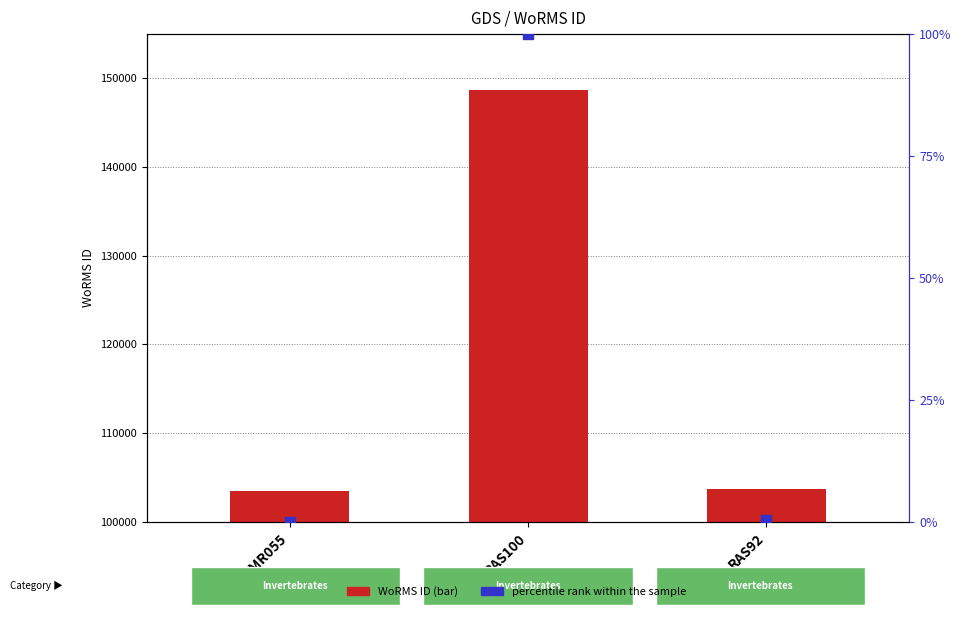

At how many categories does at least one series exceed 40685?

3